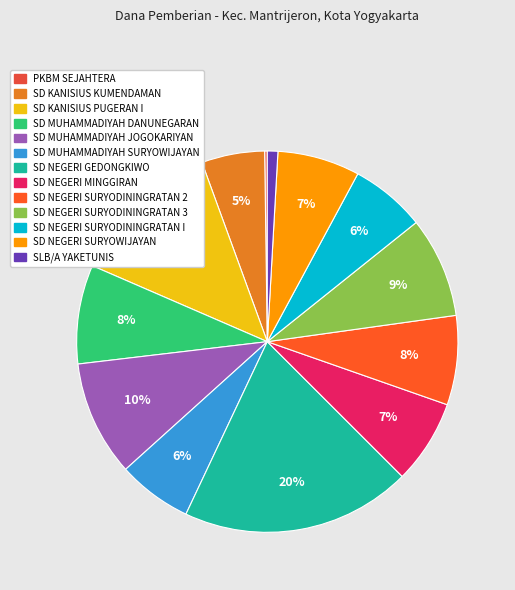

Between SD MUHAMMADIYAH SURYOWIJAYAN and SD NEGERI GEDONGKIWO, which is larger?

SD NEGERI GEDONGKIWO